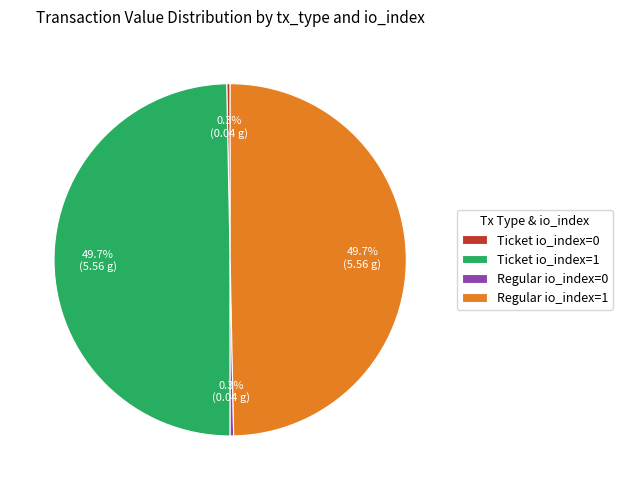

Does Regular io_index=0 represent more than half of the total?

No